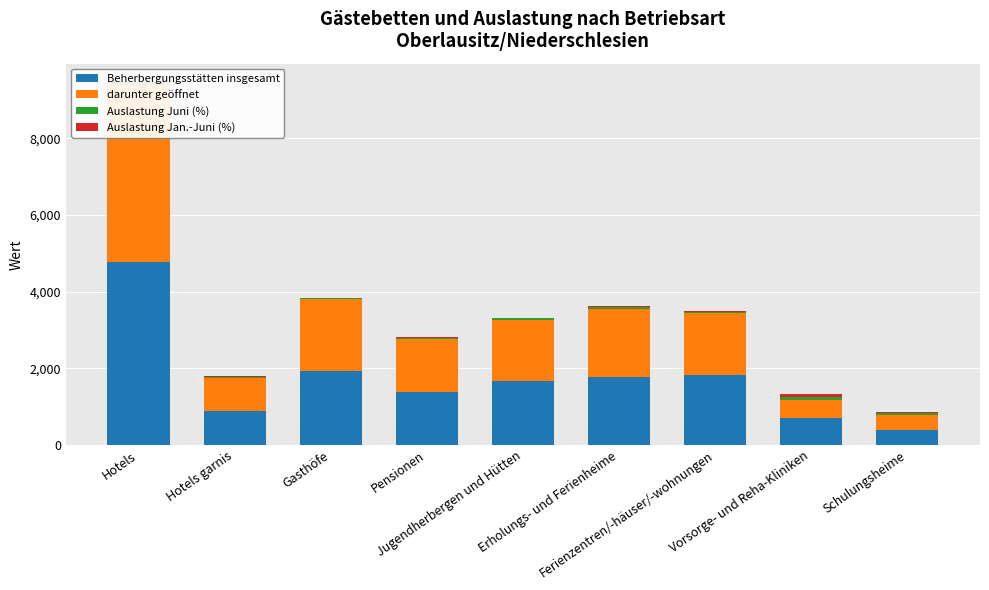

Reading right to left, extract all data points from this chart.

Beherbergungsstätten insgesamt: Schulungsheime=387.0	Vorsorge- und Reha-Kliniken=710.0	Ferienzentren/-häuser/-wohnungen=1825.0	Erholungs- und Ferienheime=1778.0	Jugendherbergen und Hütten=1670.0	Pensionen=1391.0	Gasthöfe=1924.0	Hotels garnis=872.0	Hotels=4760.0
darunter geöffnet: Schulungsheime=387.0	Vorsorge- und Reha-Kliniken=464.0	Ferienzentren/-häuser/-wohnungen=1609.0	Erholungs- und Ferienheime=1772.0	Jugendherbergen und Hütten=1594.0	Pensionen=1360.0	Gasthöfe=1871.0	Hotels garnis=870.0	Hotels=4627.0
Auslastung Juni (%): Schulungsheime=49.2	Vorsorge- und Reha-Kliniken=78.0	Ferienzentren/-häuser/-wohnungen=35.3	Erholungs- und Ferienheime=42.6	Jugendherbergen und Hütten=32.6	Pensionen=33.7	Gasthöfe=25.9	Hotels garnis=39.2	Hotels=47.5
Auslastung Jan.-Juni (%): Schulungsheime=37.2	Vorsorge- und Reha-Kliniken=79.4	Ferienzentren/-häuser/-wohnungen=29.2	Erholungs- und Ferienheime=27.2	Jugendherbergen und Hütten=21.0	Pensionen=26.4	Gasthöfe=20.7	Hotels garnis=28.1	Hotels=34.8